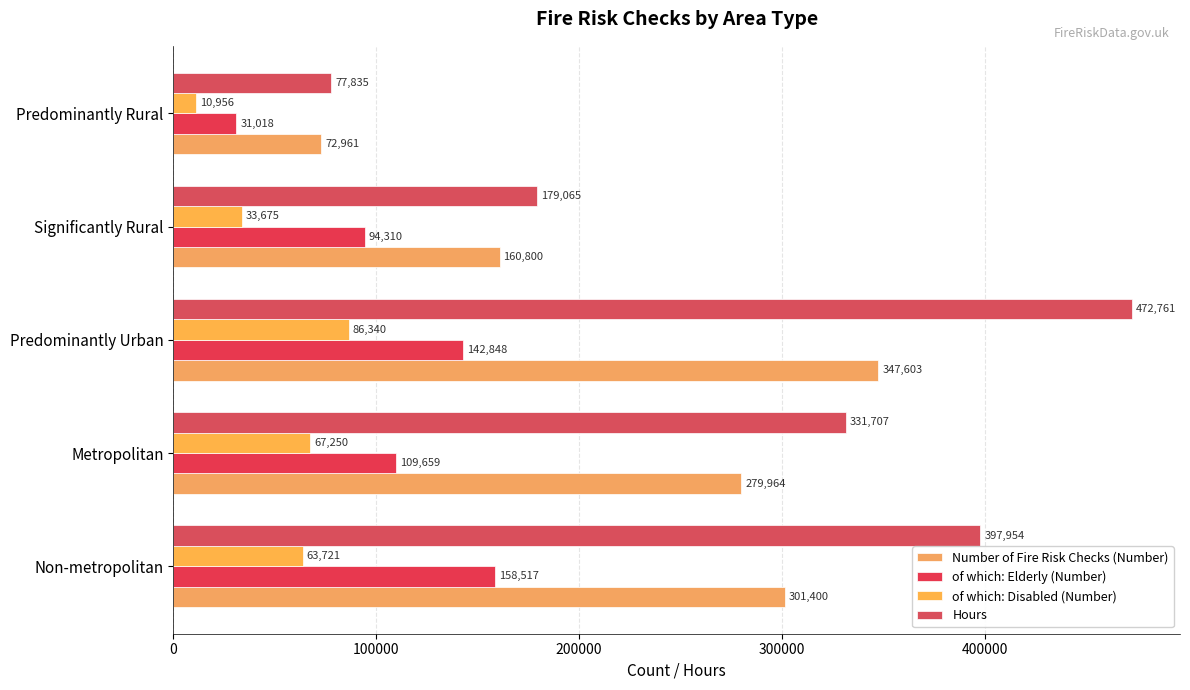

What is the average value of the of which: Elderly (Number) series?

107270